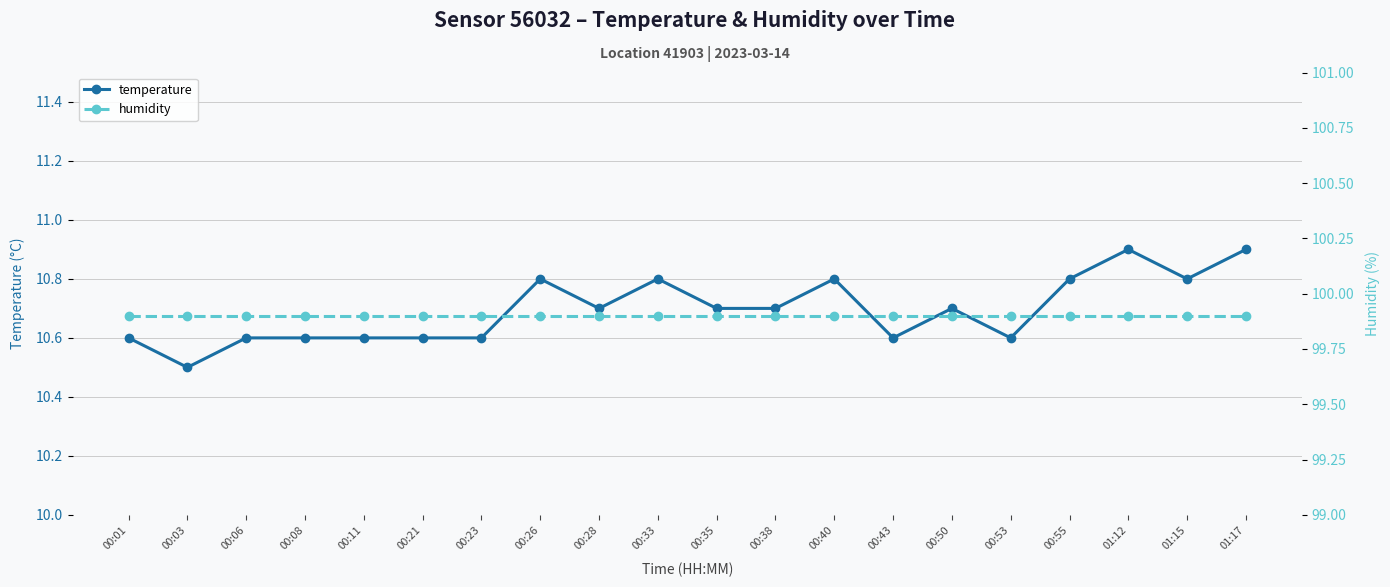

Between 00:11 and 01:12, which series saw the biggest shift?

temperature